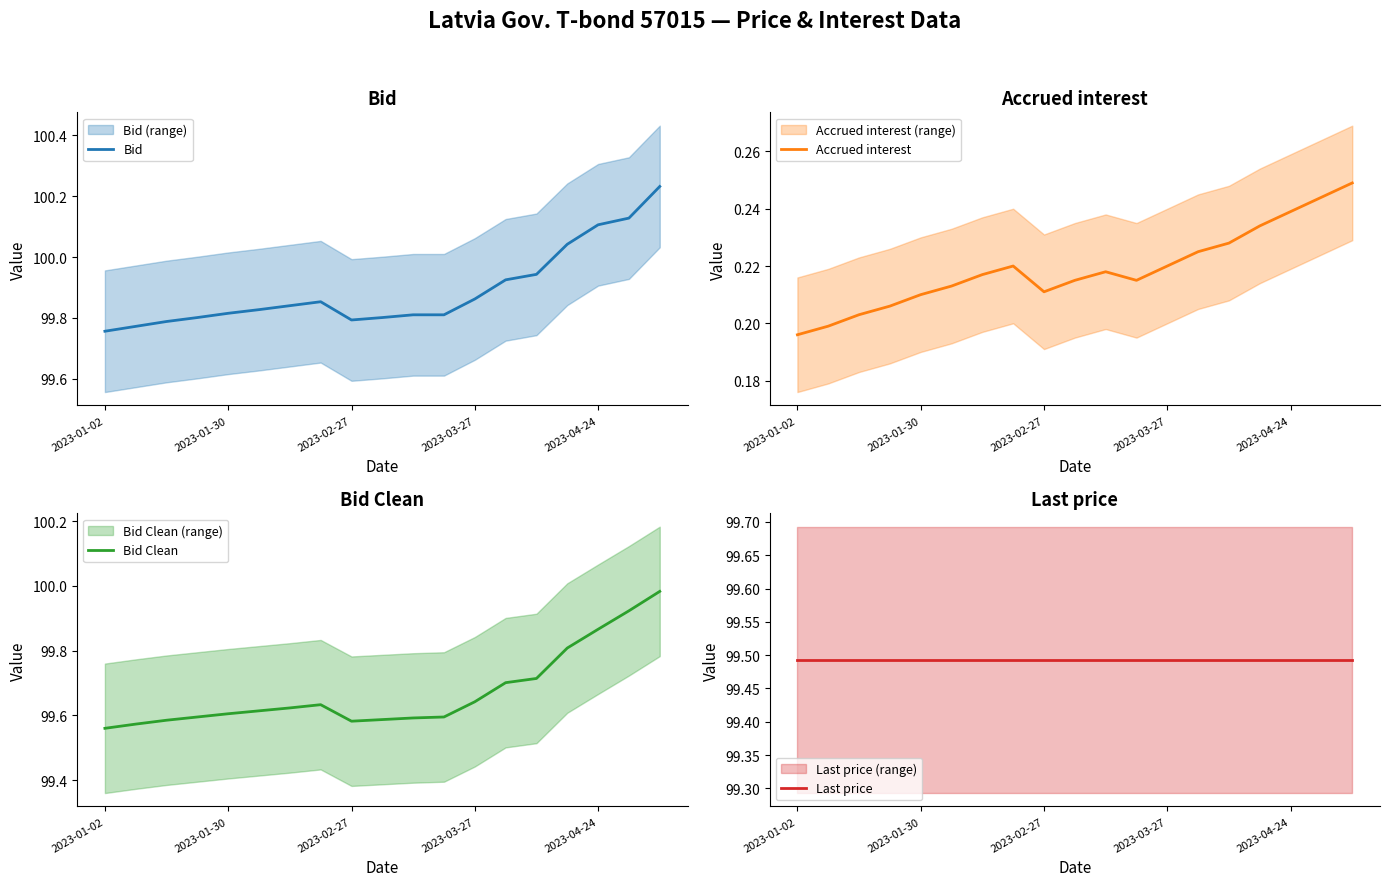

Does the chart display data point markers on the line(s)?

No